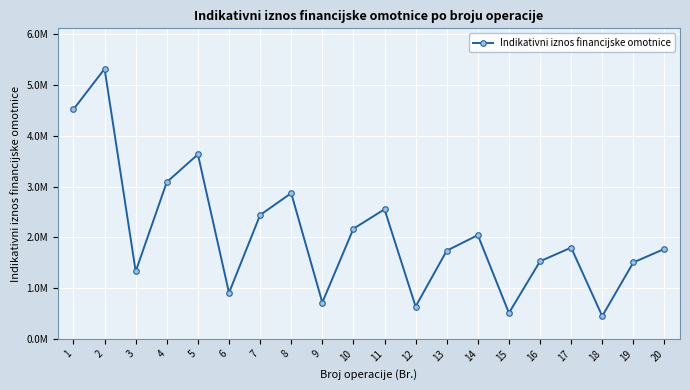

Does the chart have visible grid lines?

Yes